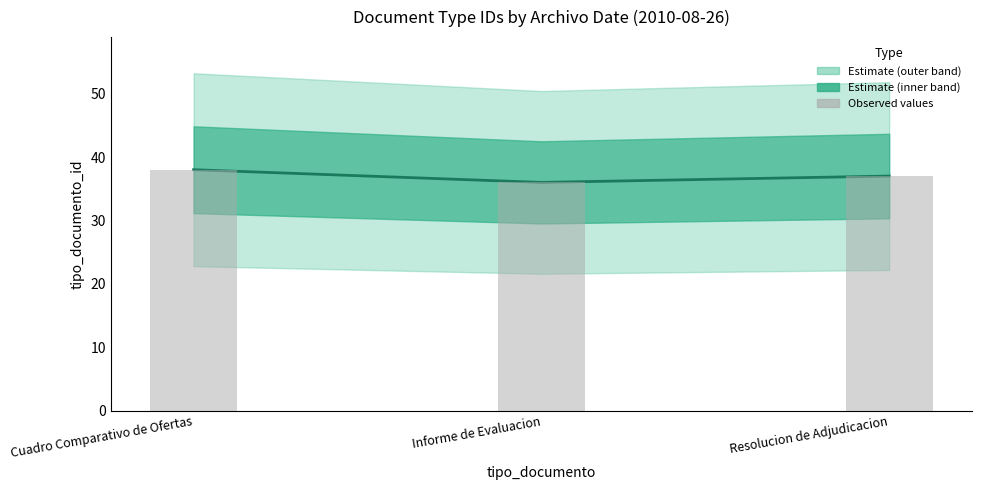

How many categories are shown in the chart?

3